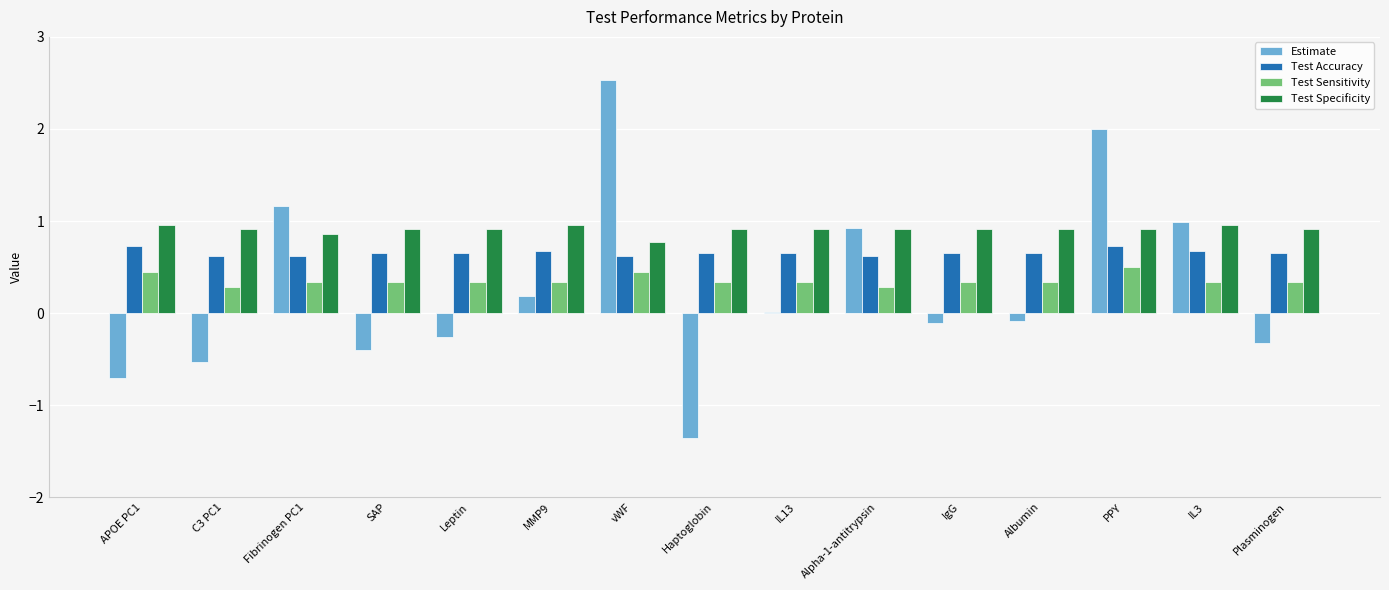

What value does the Estimate series have at PPY?

2.0